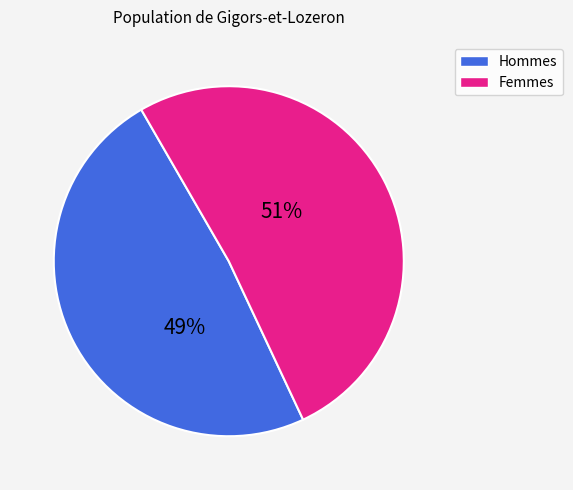

To the nearest percent, what is the average slice percentage?

50%